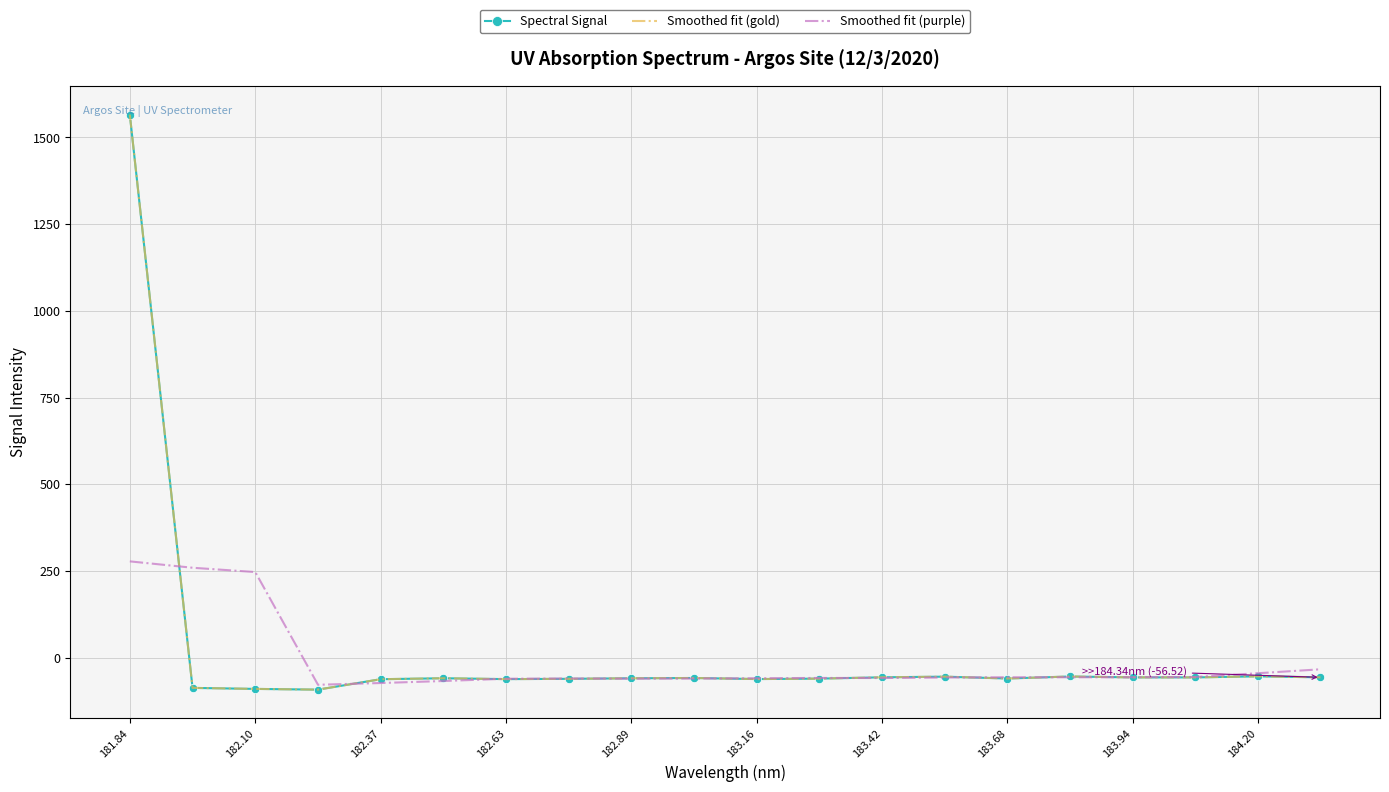

How many intersections are there between Smoothed fit (purple) and Spectral Signal?

9